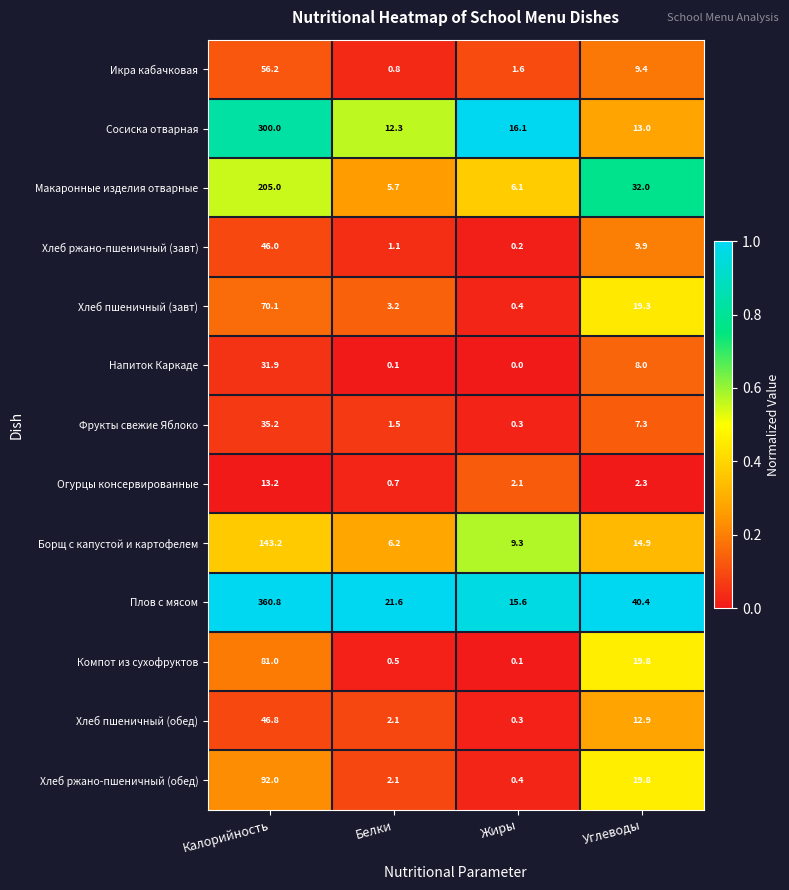

What is the sum of all Плов с мясом values?

438.4